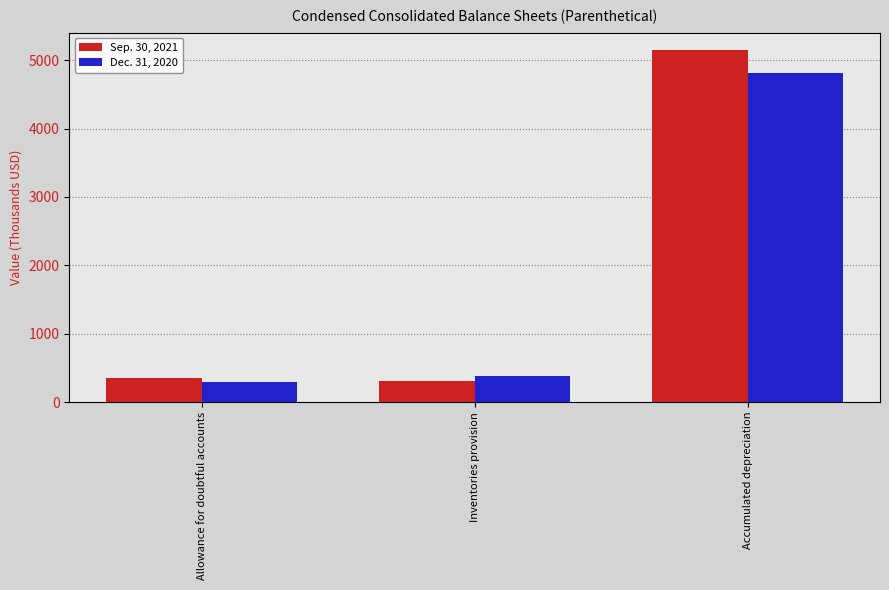

Rank the series by their average value, from lowest to highest.

Dec. 31, 2020, Sep. 30, 2021